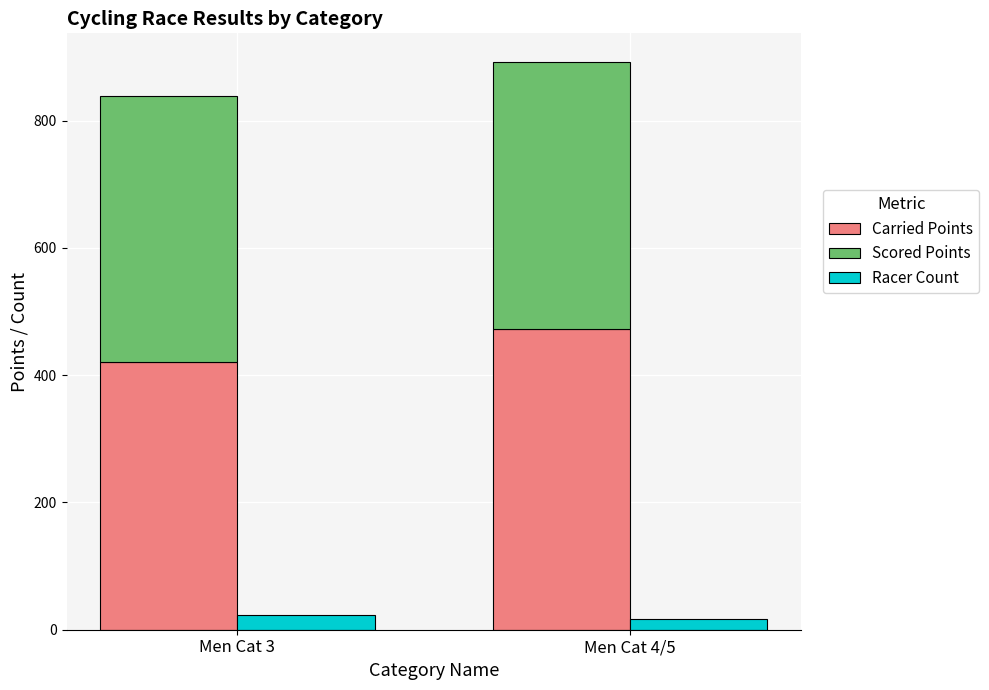

What is the lowest value of the Scored Points series?

417.7